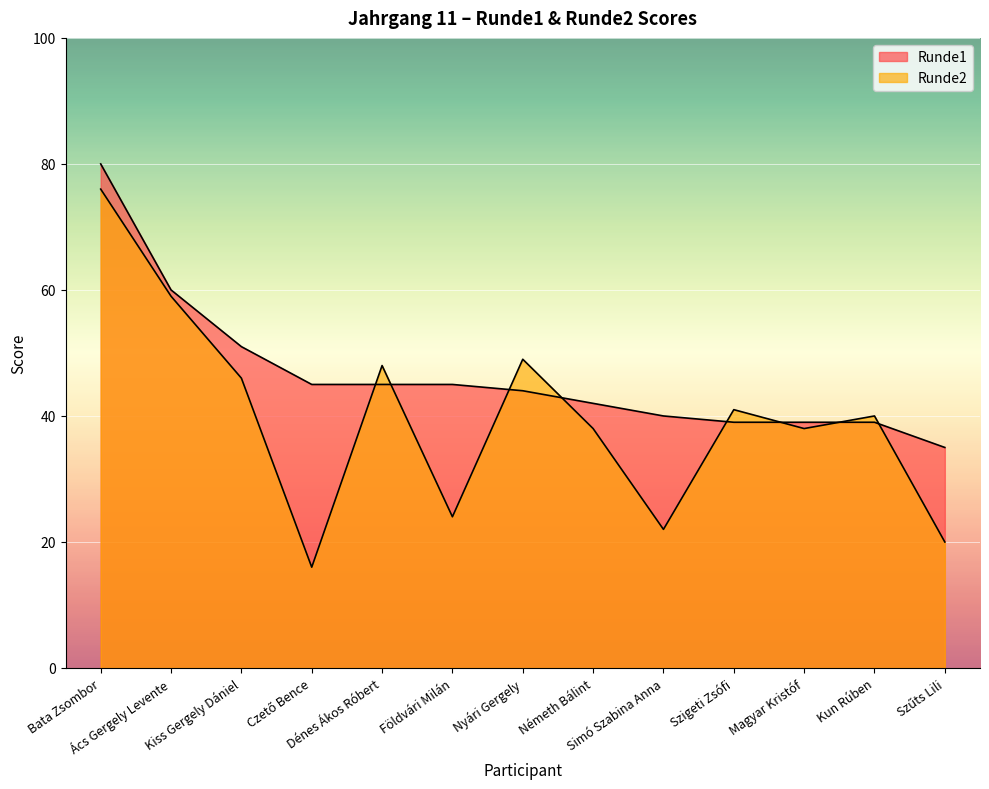

What are all the series names shown in the legend?

Runde1, Runde2